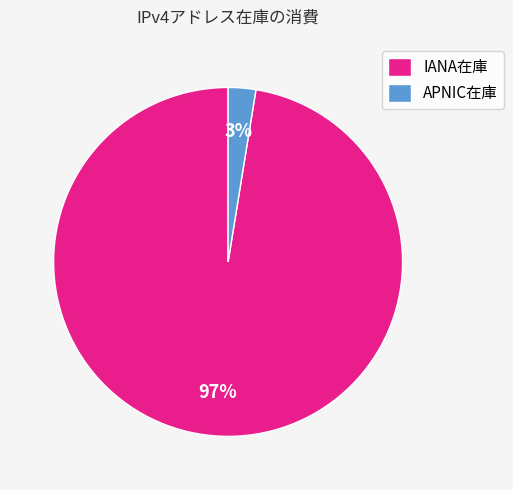

The IANA在庫 slice represents 91% of the pie. True or false?

False